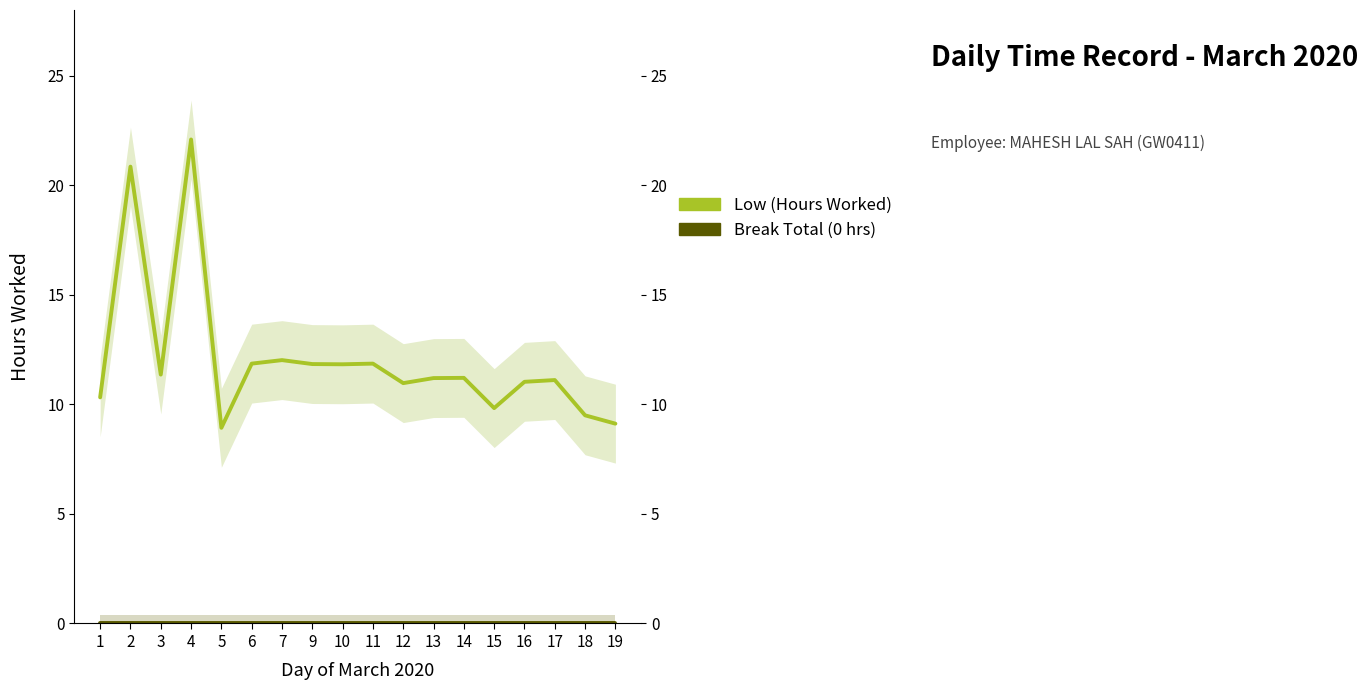

What are all the series names shown in the legend?

Low (Hours Worked), Break Total